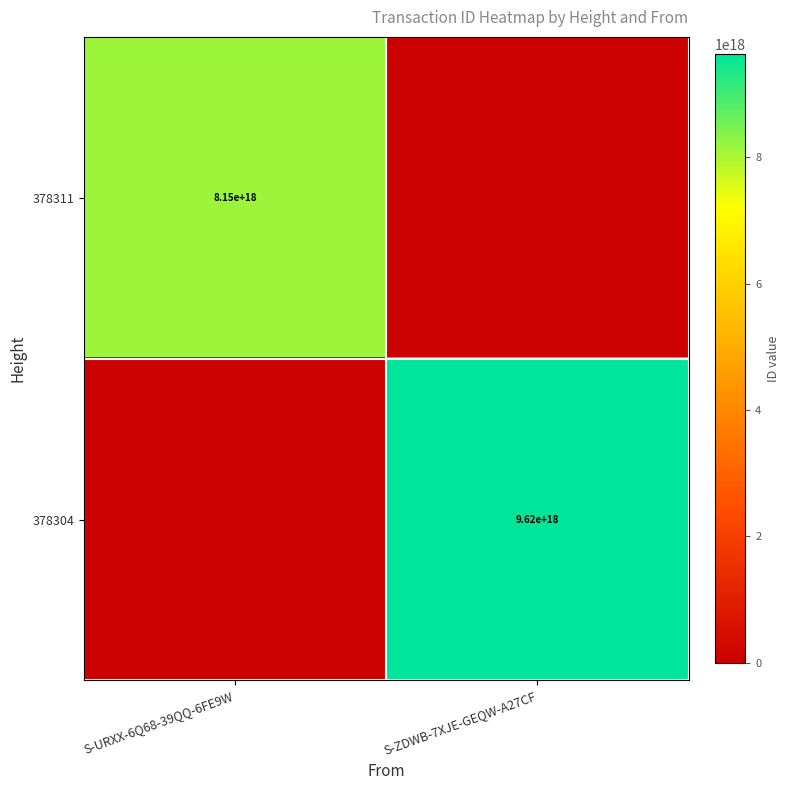

Is it true that 378311 equals 11612436756166068224 at S-URXX-6Q68-39QQ-6FE9W?

False